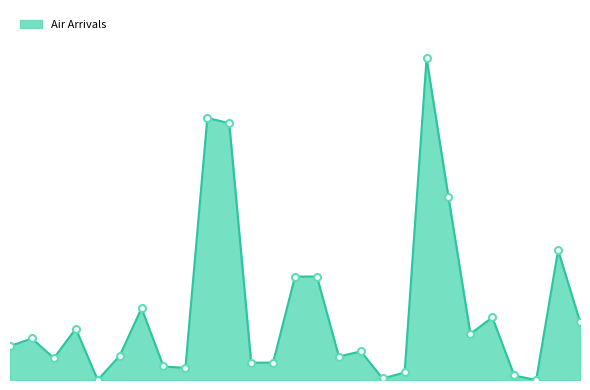

At which category does the data reach its first local peak?

Belgium